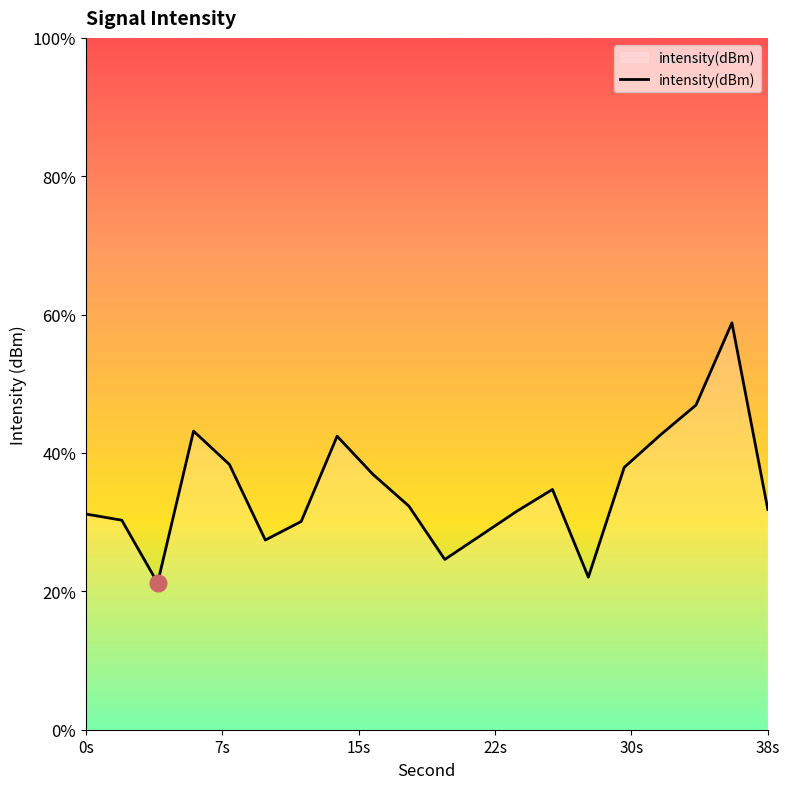

What is the change in value from 4 to 18?

+1.7